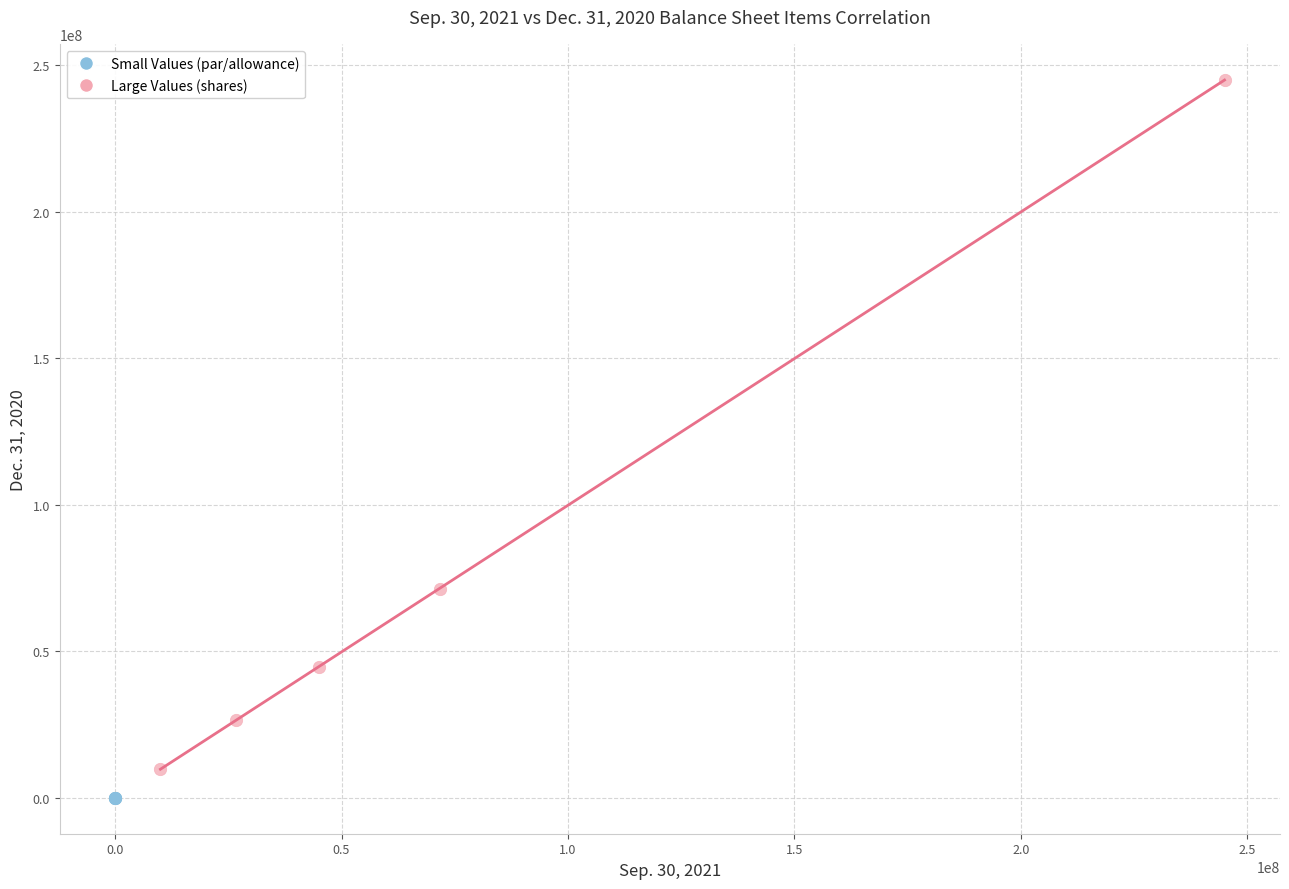

Which series has the widest spread of Y values?

Large Values (shares)